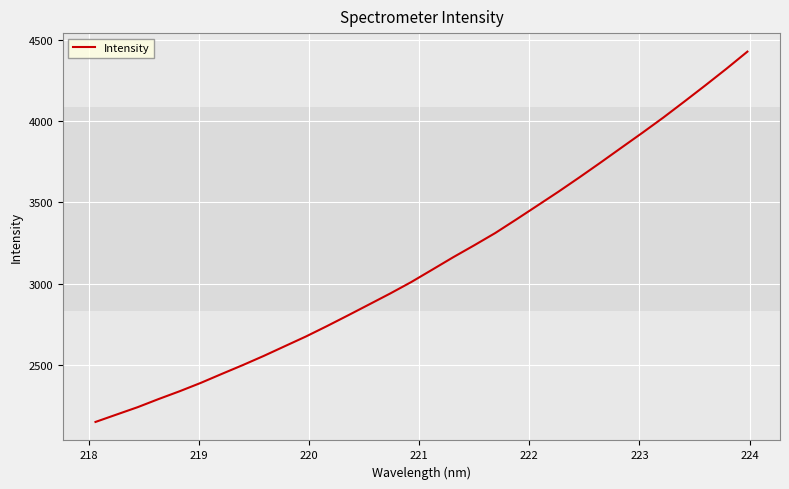

What is the maximum value shown in the chart?

4426.7